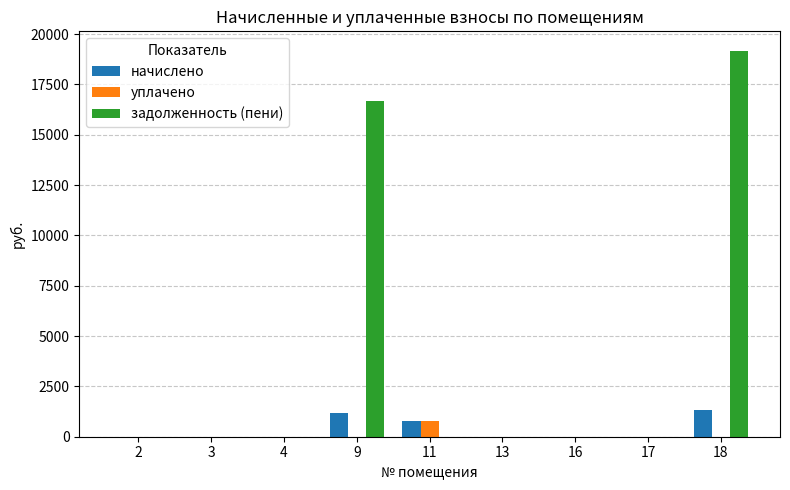

Reading right to left, list all the values displayed in this chart.

начислено: 1351.4	0.0	0.0	0.0	766.3	1176.1	0.0	0.0	0.0
уплачено: 0.0	0.0	0.0	0.0	766.3	0.0	0.0	0.0	0.0
задолженность (пени): 19181.4	0.0	0.0	0.0	0.0	16693.8	0.0	0.0	0.0